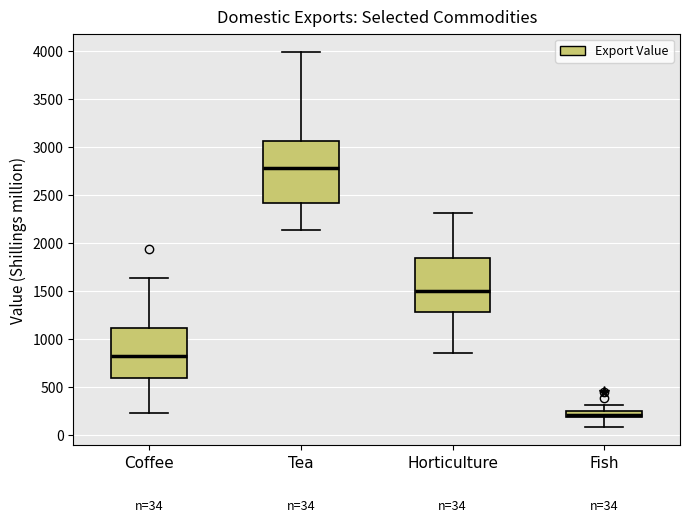

Which box's median line is the lowest?

Fish